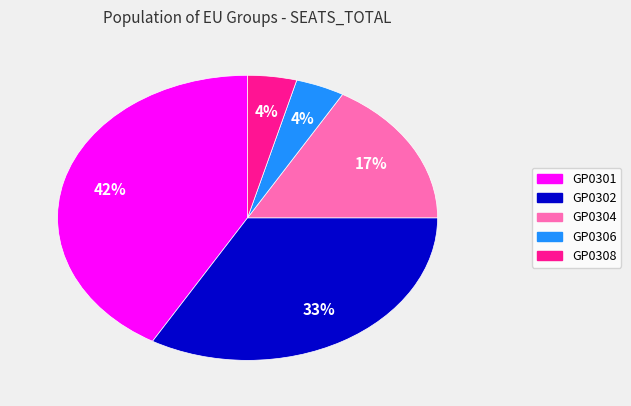

To the nearest percent, what percentage of the pie is GP0308?

4%